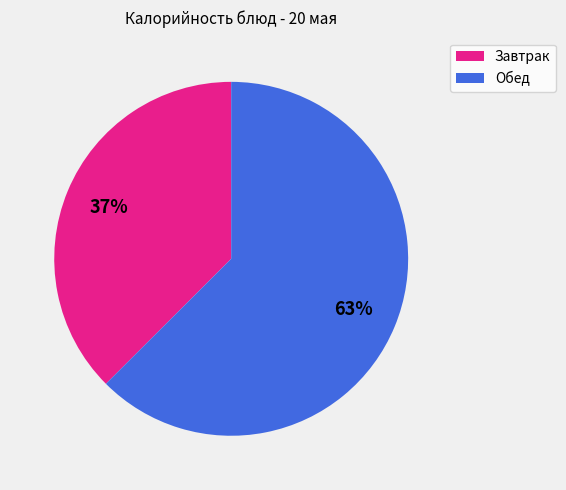

Is there any slice that represents more than half of the pie?

Yes